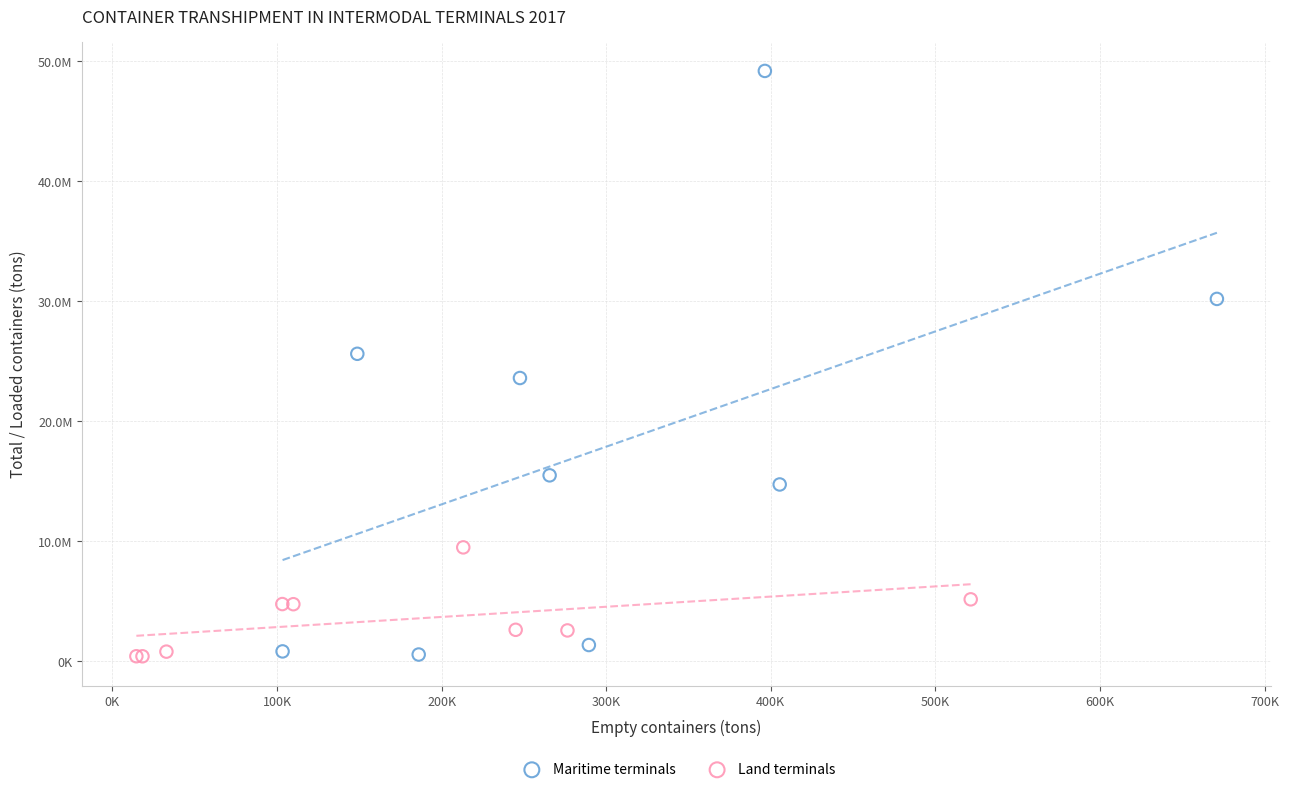

What are all the series names shown in the legend?

Maritime terminals, Land terminals